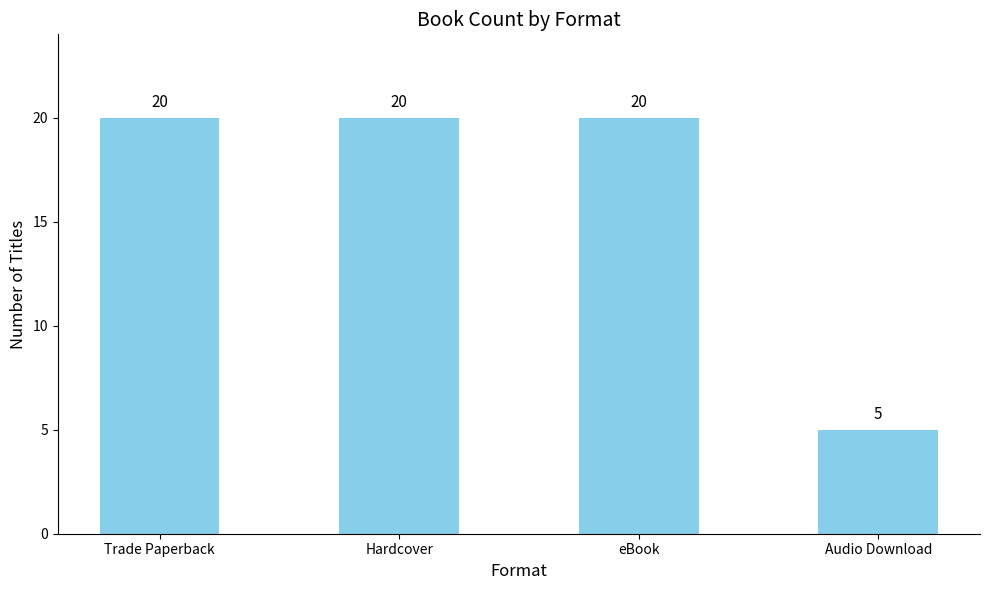

Count the number of categories in the chart.

4